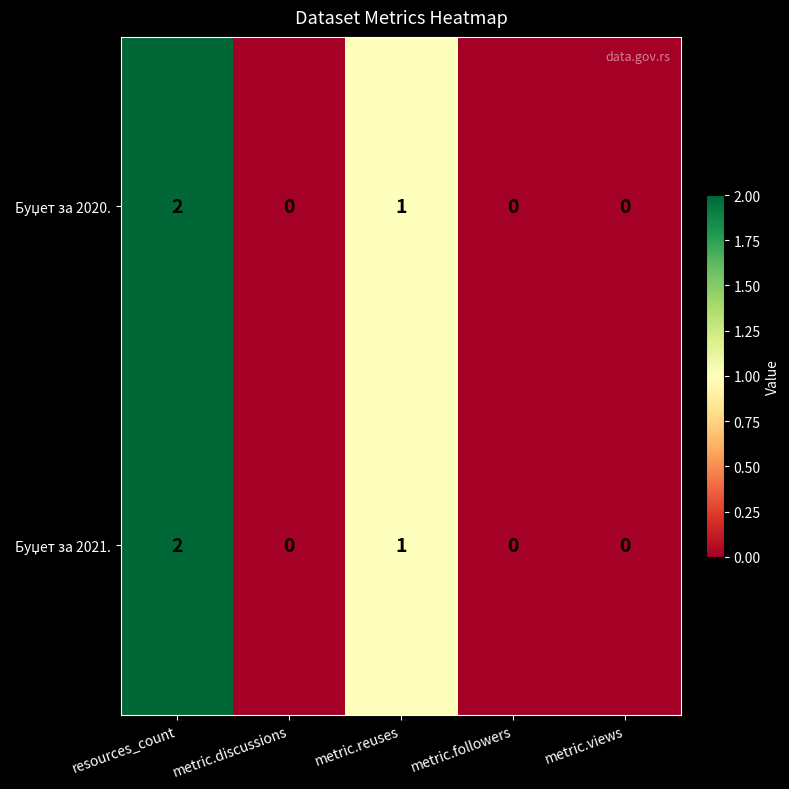

Which label corresponds to the largest value in the chart?

resources_count